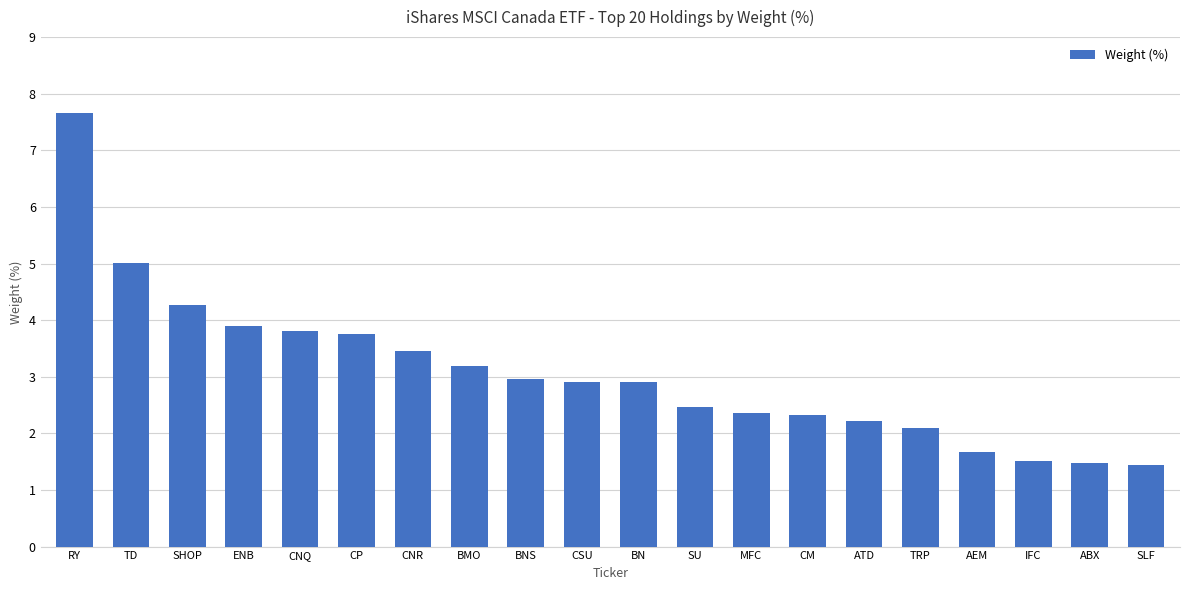

Are the bars grouped side by side (vs. stacked)?

No